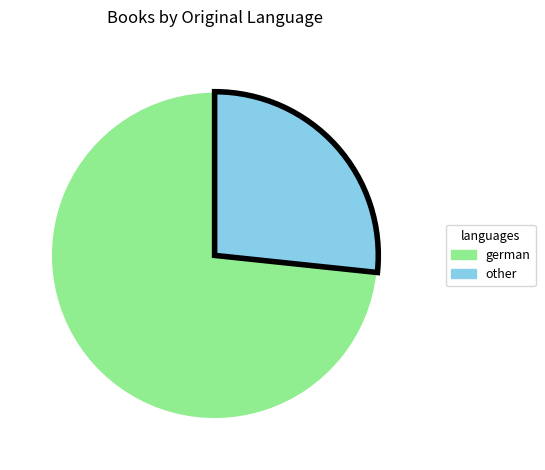

Is it true that other is 15% of the pie?

False